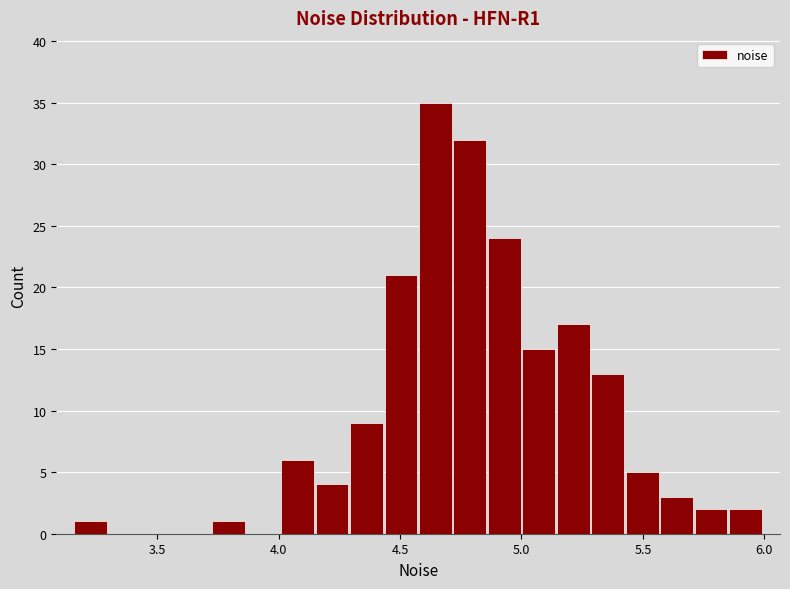

Around what value on the x-axis is the tallest bar? Give the approximate position of its centre, as read against the axis.

4.65